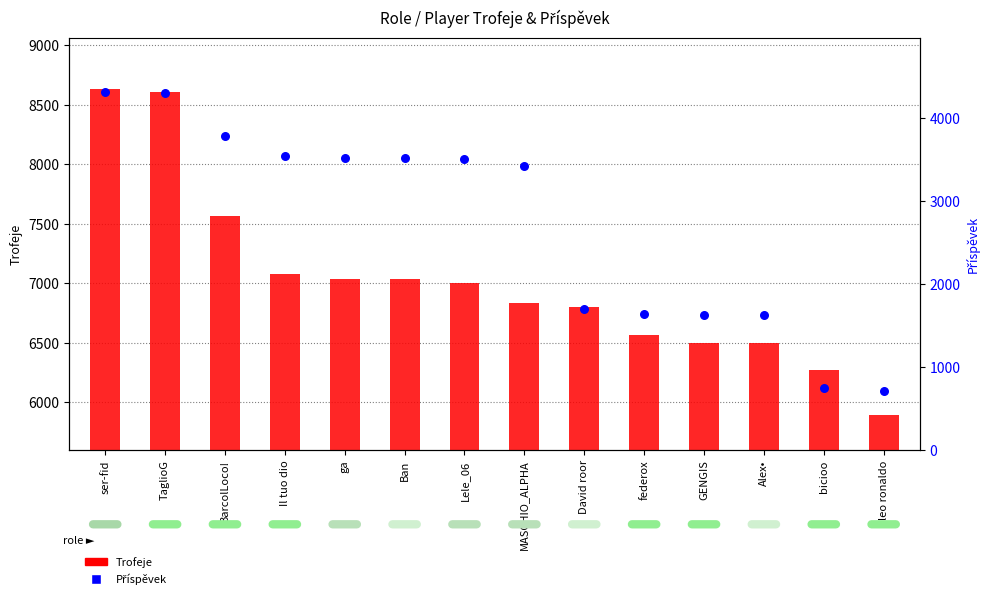

Which series reaches the minimum Y coordinate?

Příspěvek